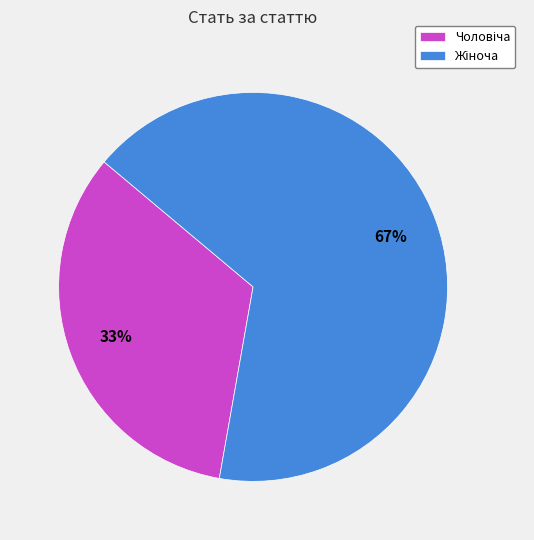

Is there any slice that represents more than half of the pie?

Yes